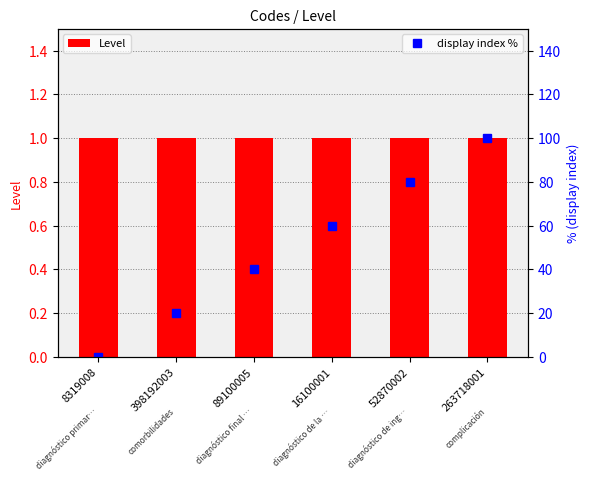

Rank the categories by Level value from lowest to highest.

8319008, 398192003, 89100005, 16100001, 52870002, 263718001